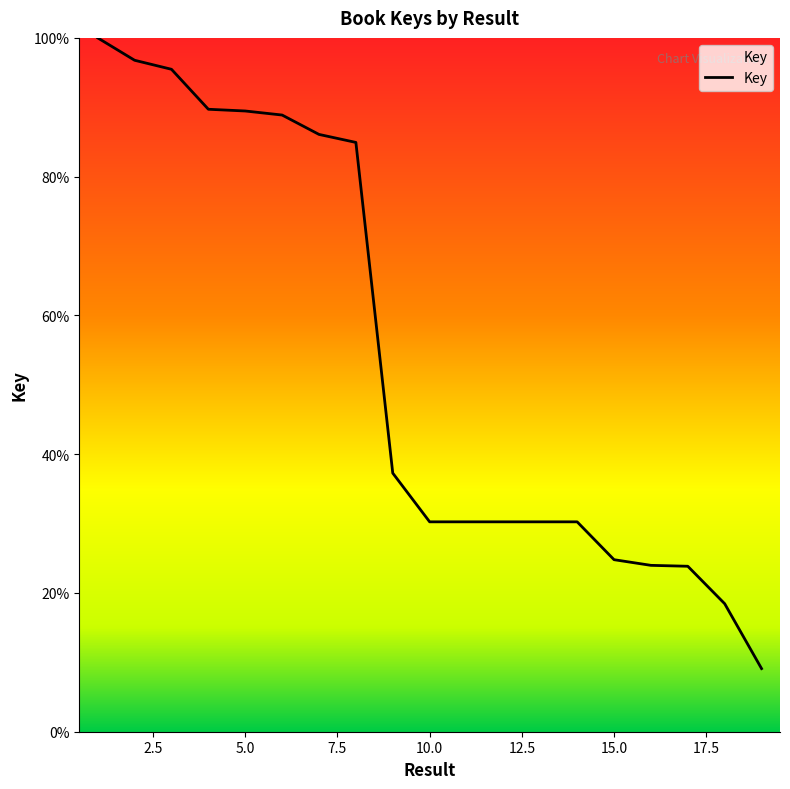

What is the smallest value displayed?

9.1